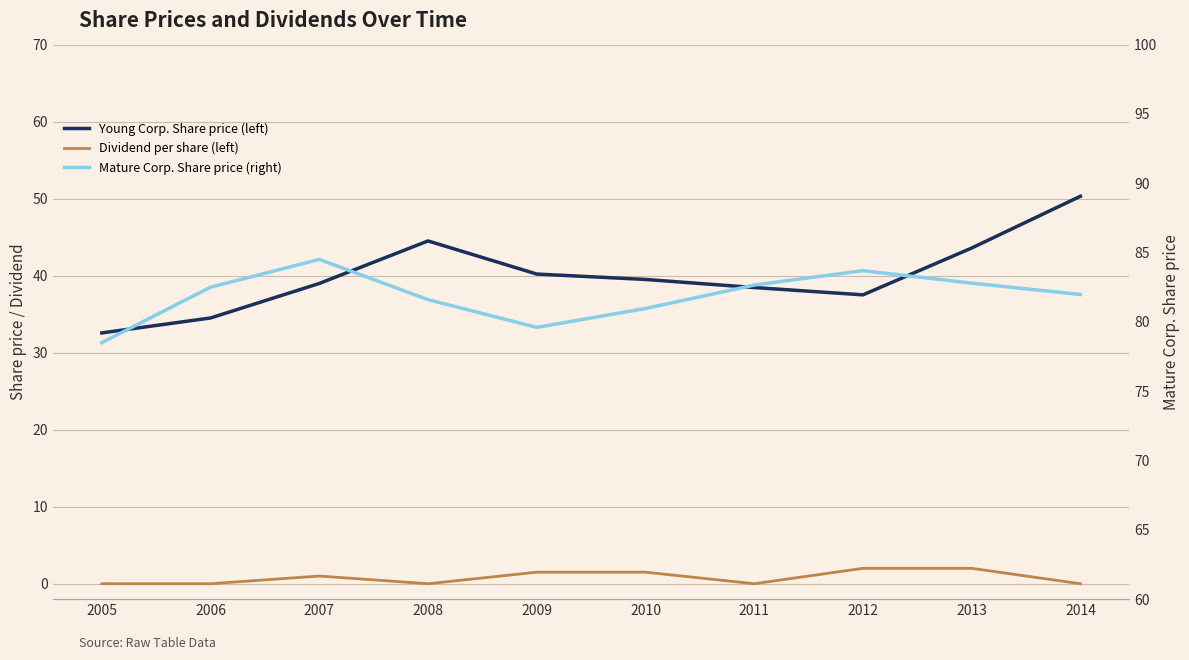

What is the maximum value for Young Corp. Share price (left)?

50.3